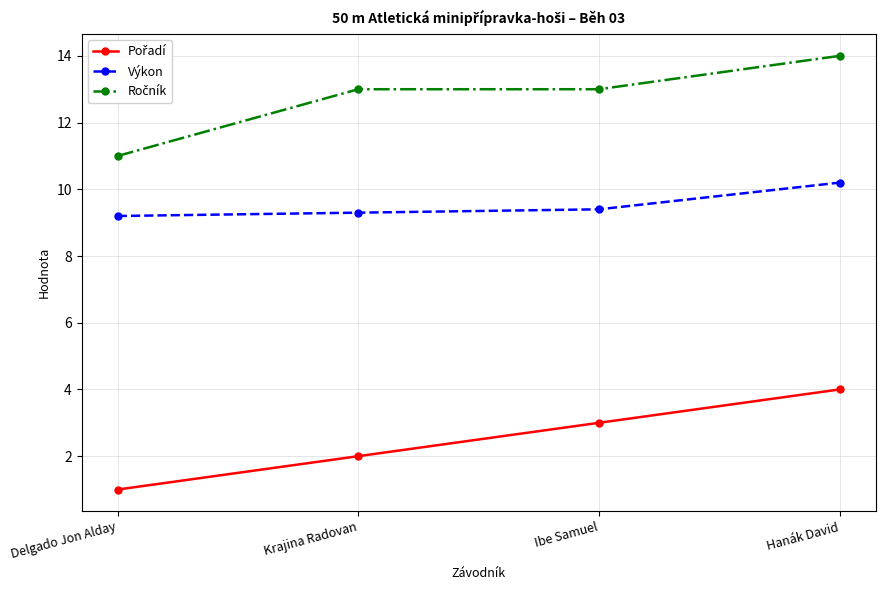

At which category does the chart reach its minimum across all series?

Delgado Jon Alday